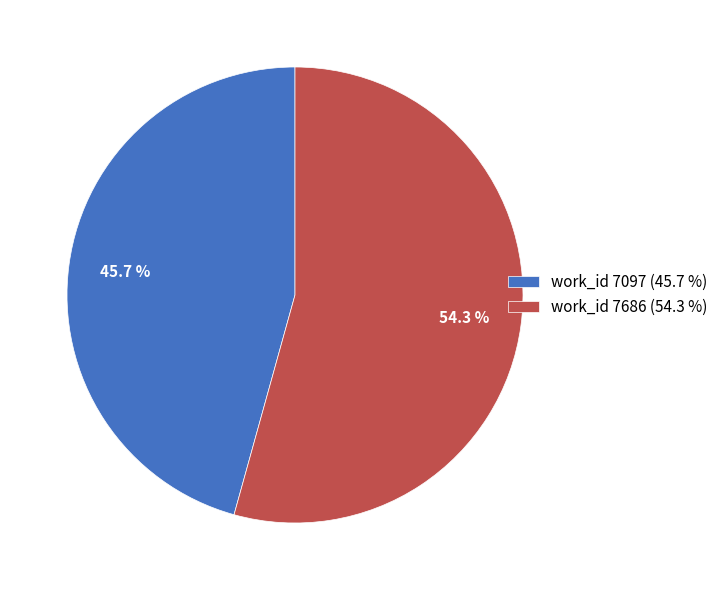

Is there any slice that represents more than half of the pie?

Yes